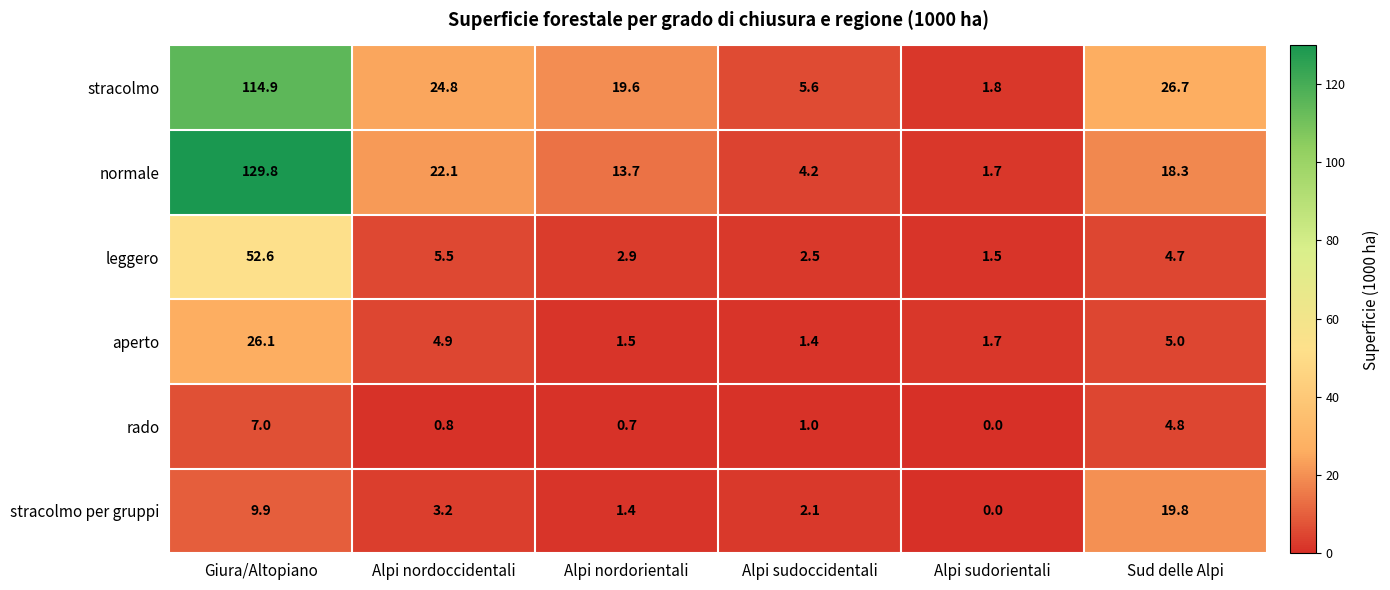

Which series has the largest range (max minus min)?

normale